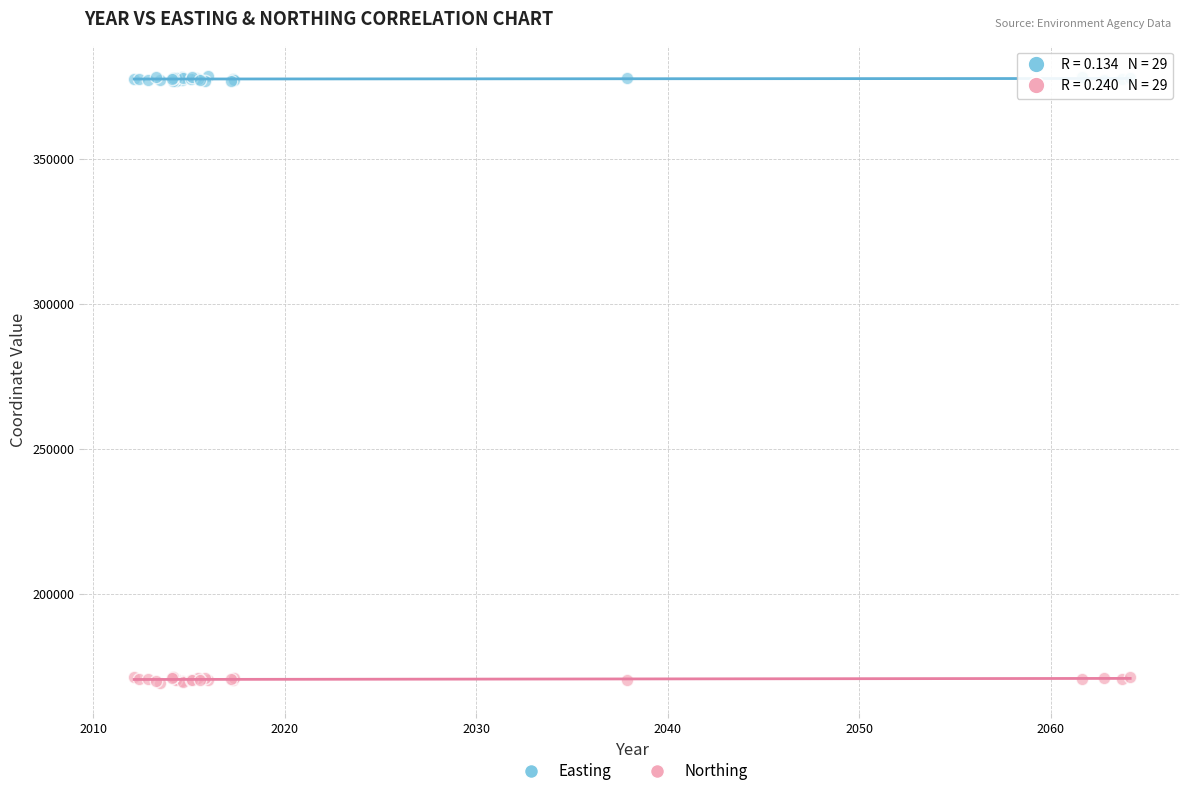

Which series reaches the maximum Y coordinate?

Easting